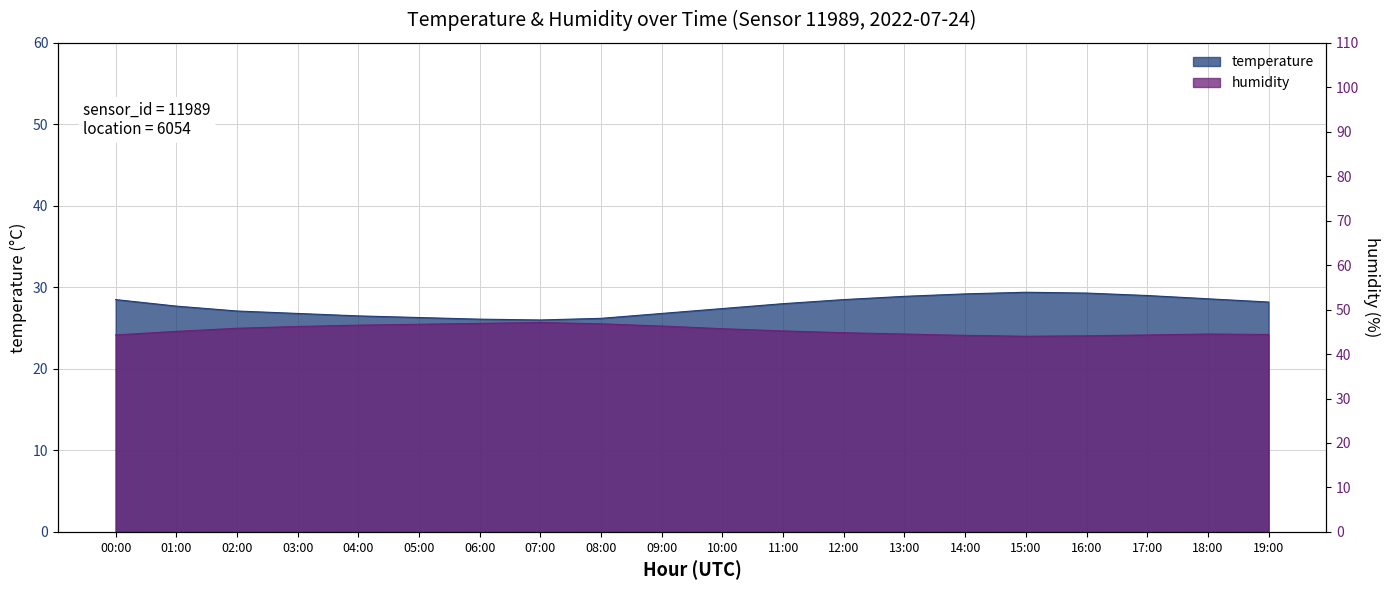

What position from the left is 07:00?

8